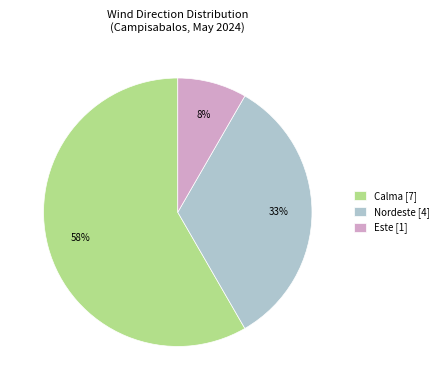

To the nearest percent, what is the difference between the Nordeste [4] and Este [1] slice percentages?

25%